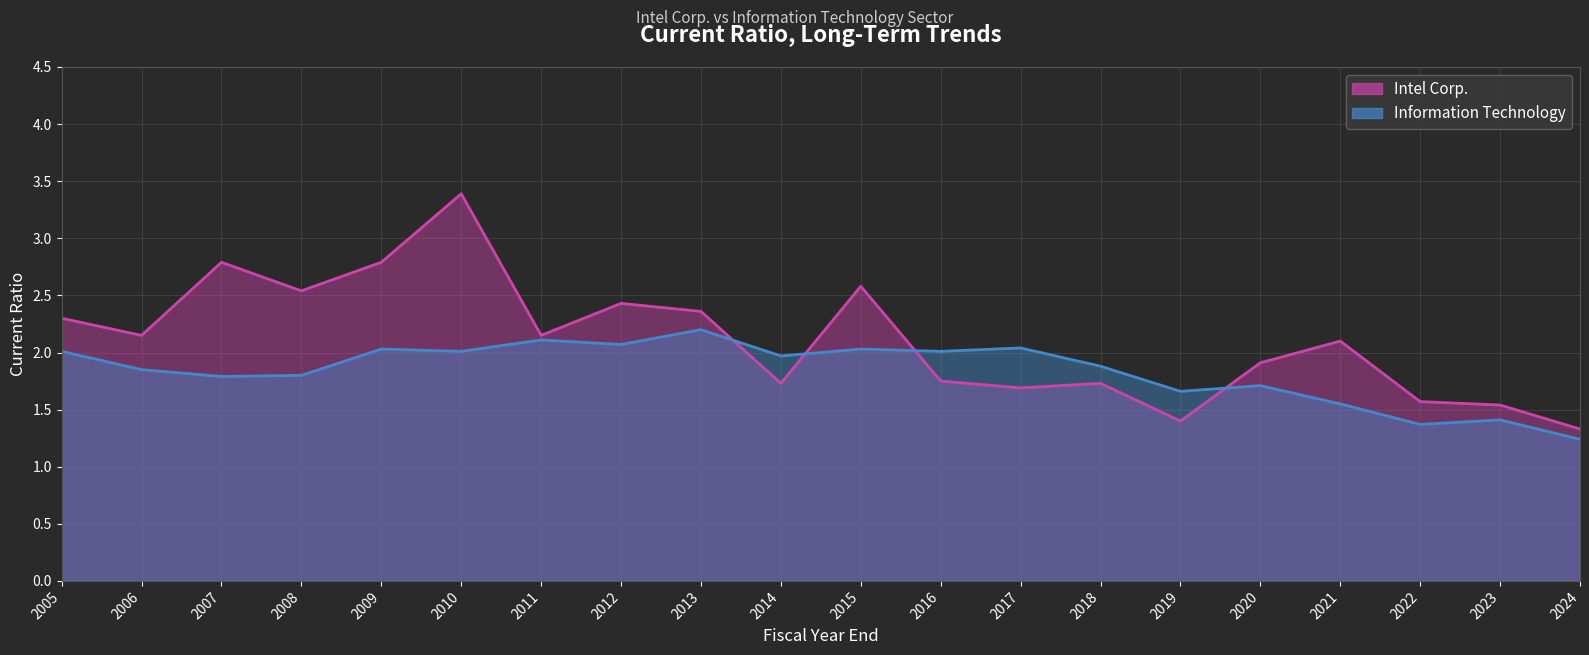

Which series has the largest range (max minus min)?

Intel Corp. (line)